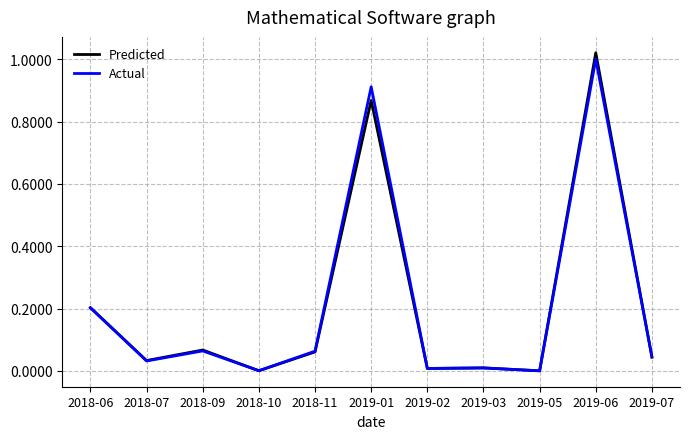

Which series has the largest range (max minus min)?

Predicted